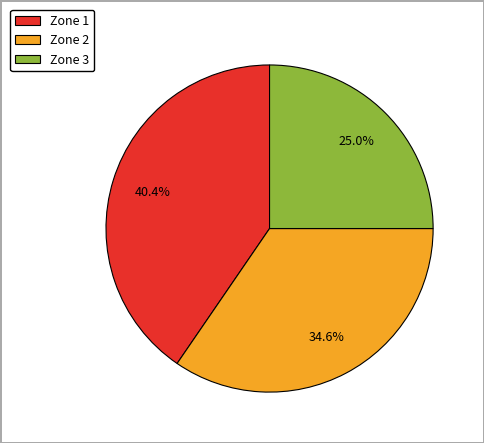

To the nearest percent, what is the average slice percentage?

33%